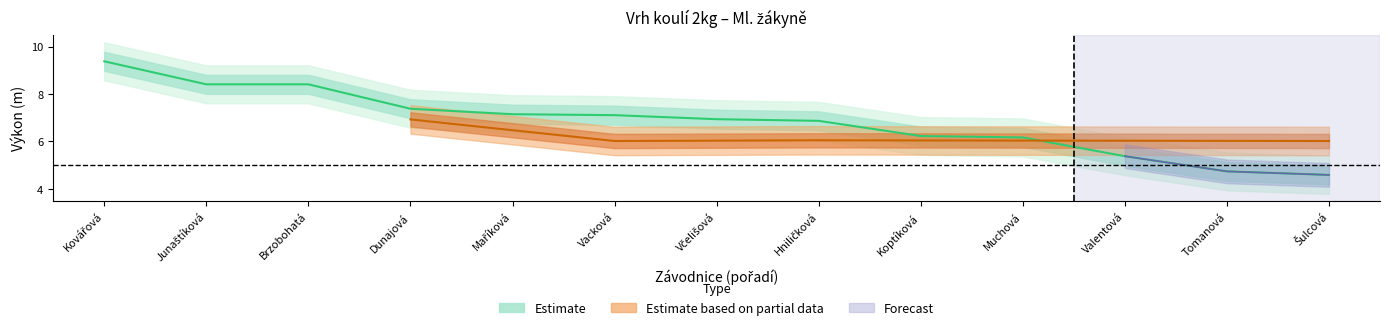

Reading left to right, extract all data points from this chart.

Kovářová=9.4	Junaštíková=8.4	Brzobohatá=8.4	Dunajová=7.4	Maříková=7.2	Vacková=7.1	Včelišová=6.9	Hniličková=6.9	Koptíková=6.2	Muchová=6.2	Valentová=5.4	Tomanová=4.7	Šulcová=4.6